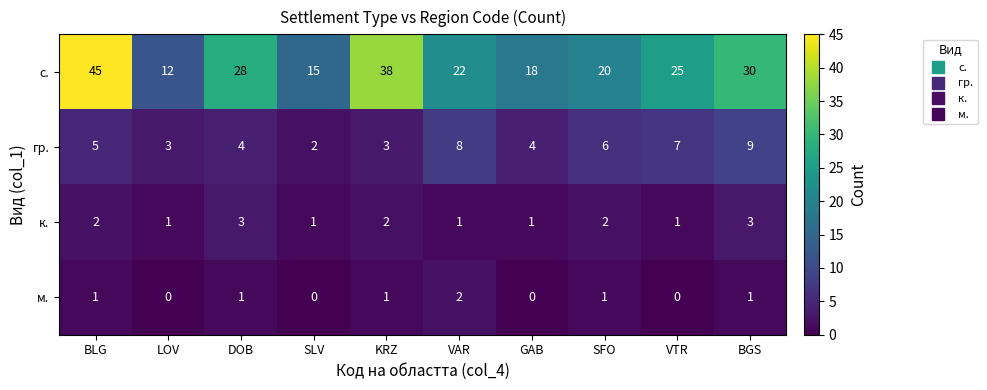

List the labels in order of с. value, smallest first.

LOV, SLV, GAB, SFO, VAR, VTR, DOB, BGS, KRZ, BLG